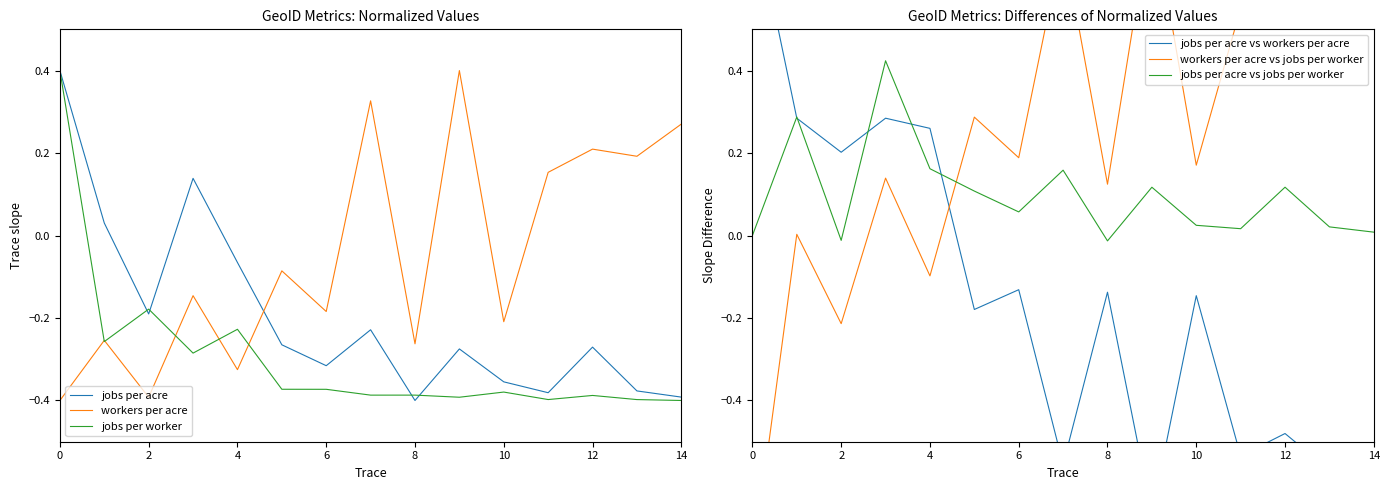

What is the spread (max minus min) of values at 10?

0.7